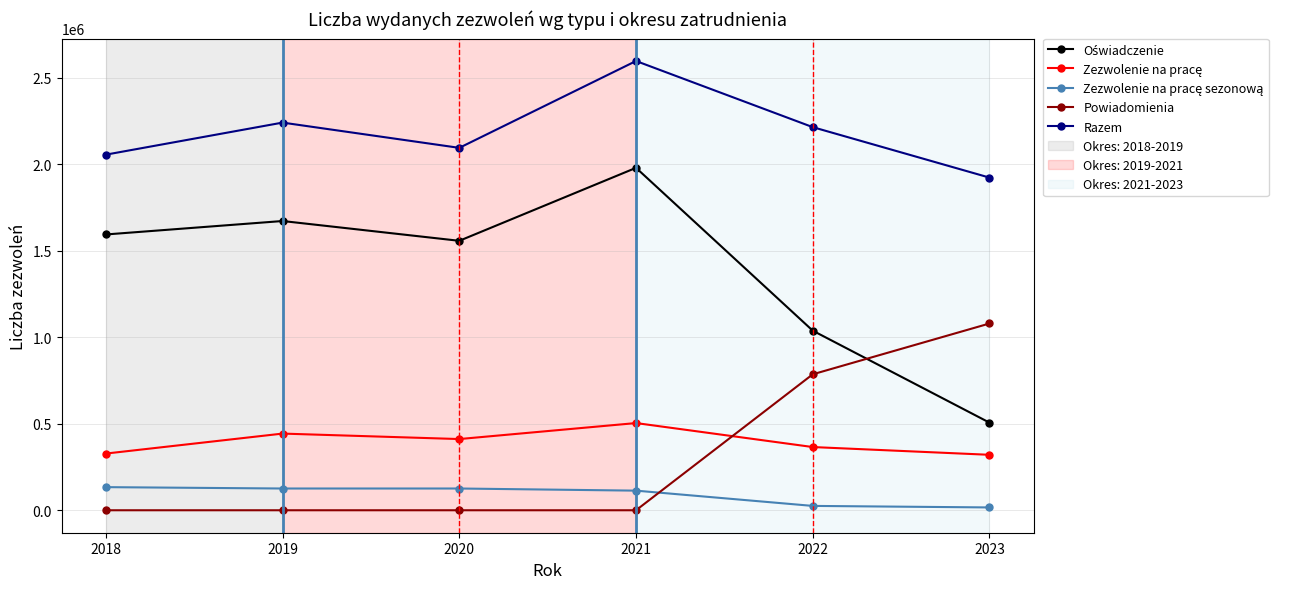

True or false: Powiadomienia has more than 1 interior local peaks.

False